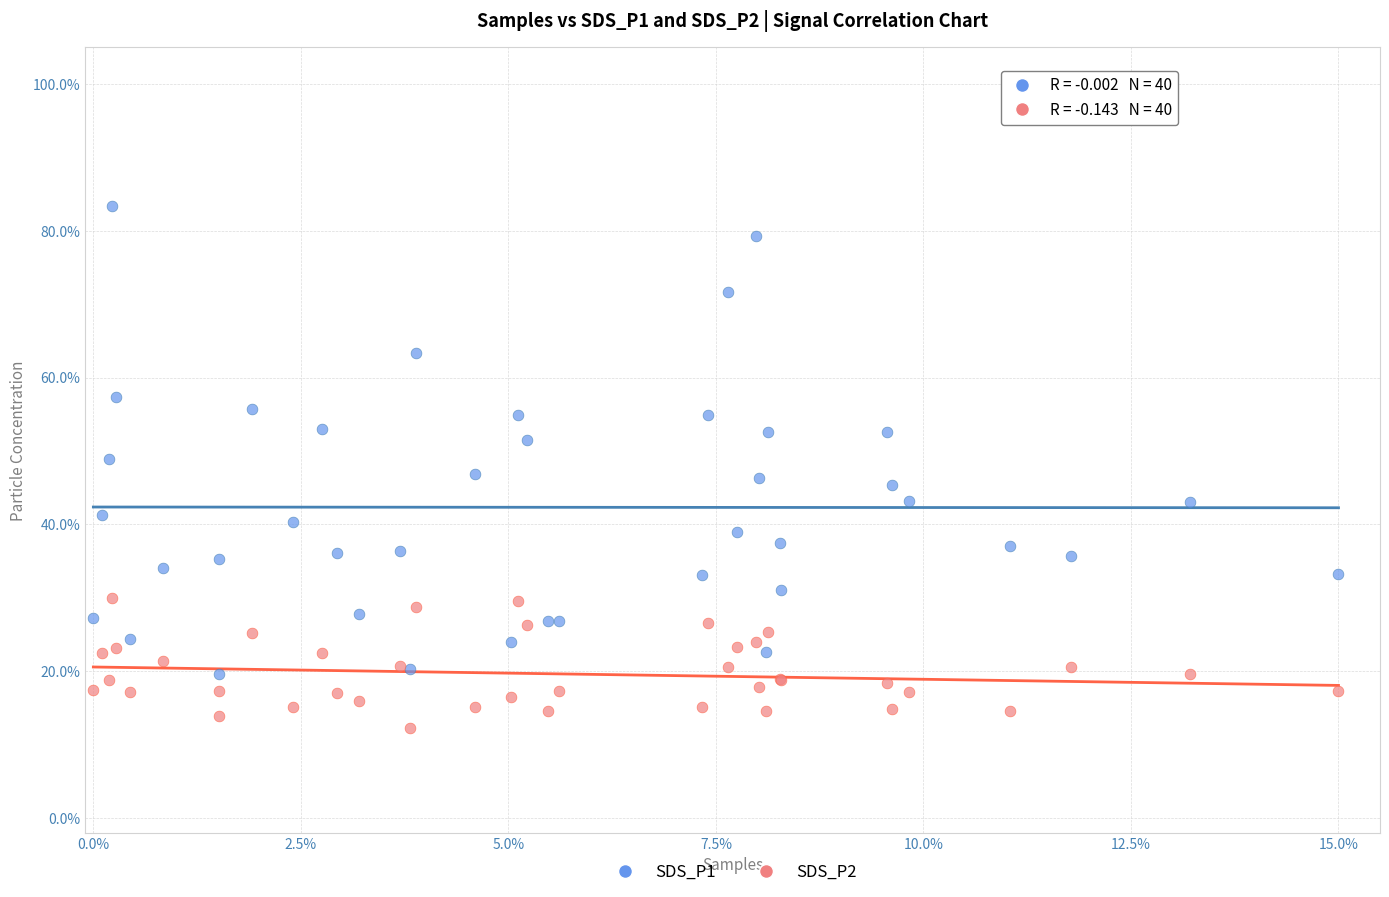

What are all the series names shown in the legend?

SDS_P1, SDS_P2